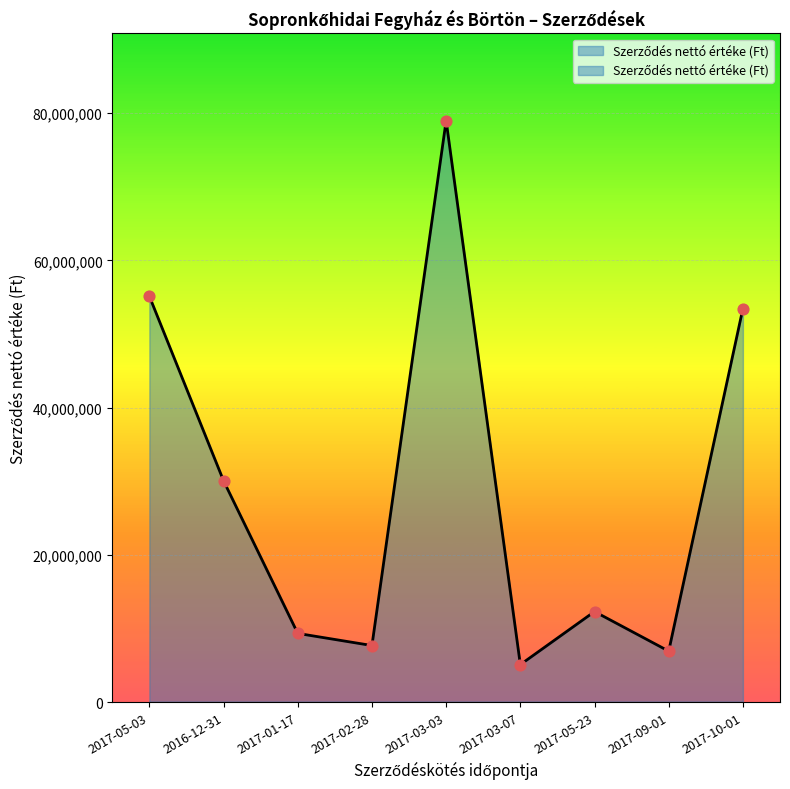

What is the change in value from 2016-12-31 to 2017-03-03?

+48939554